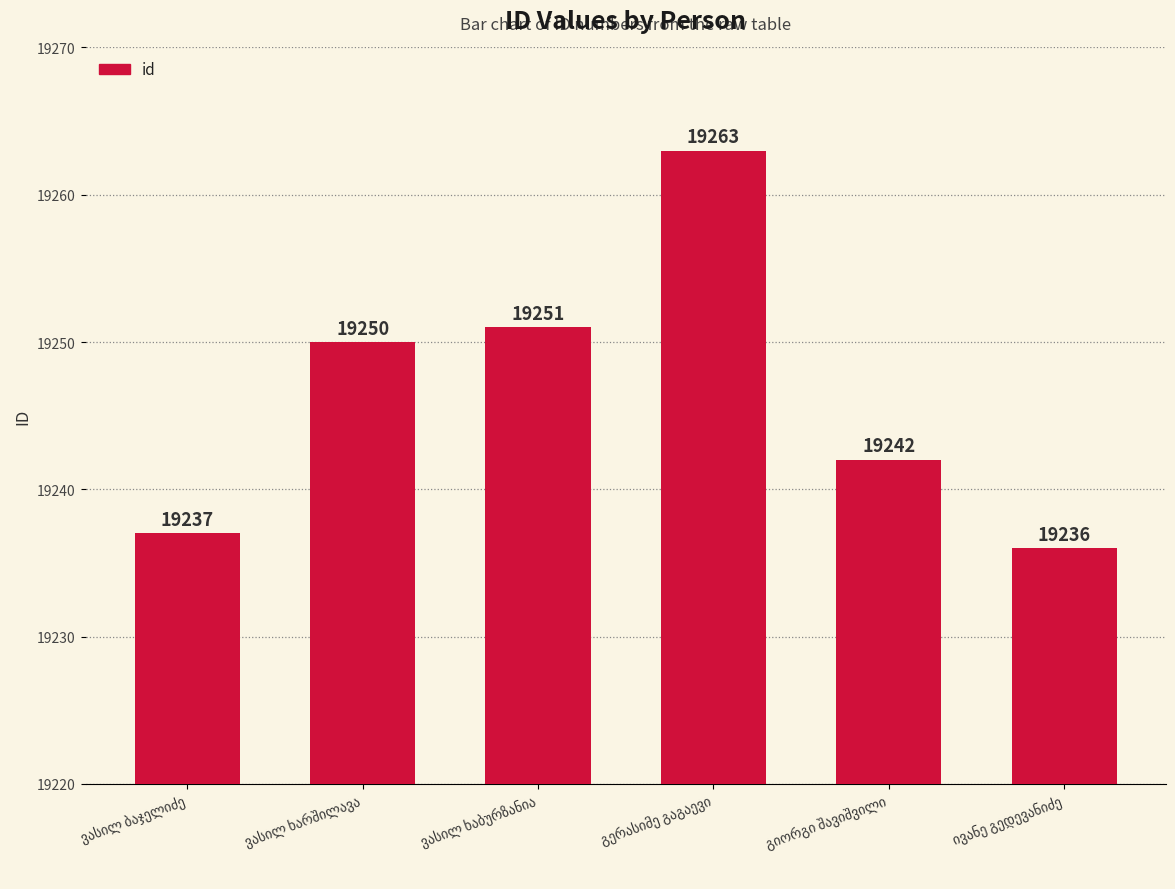

What is the greatest value displayed?

19263